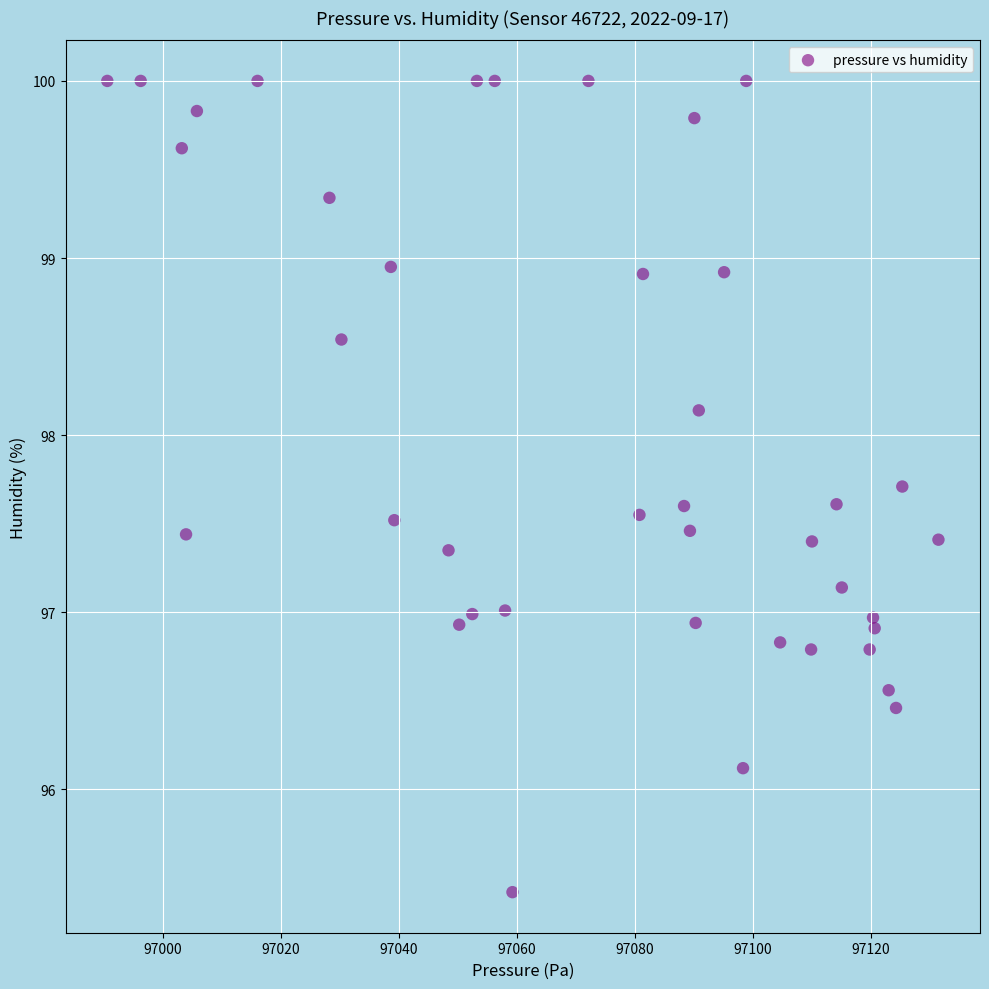

What is the range of X values (max minus min)?

140.9